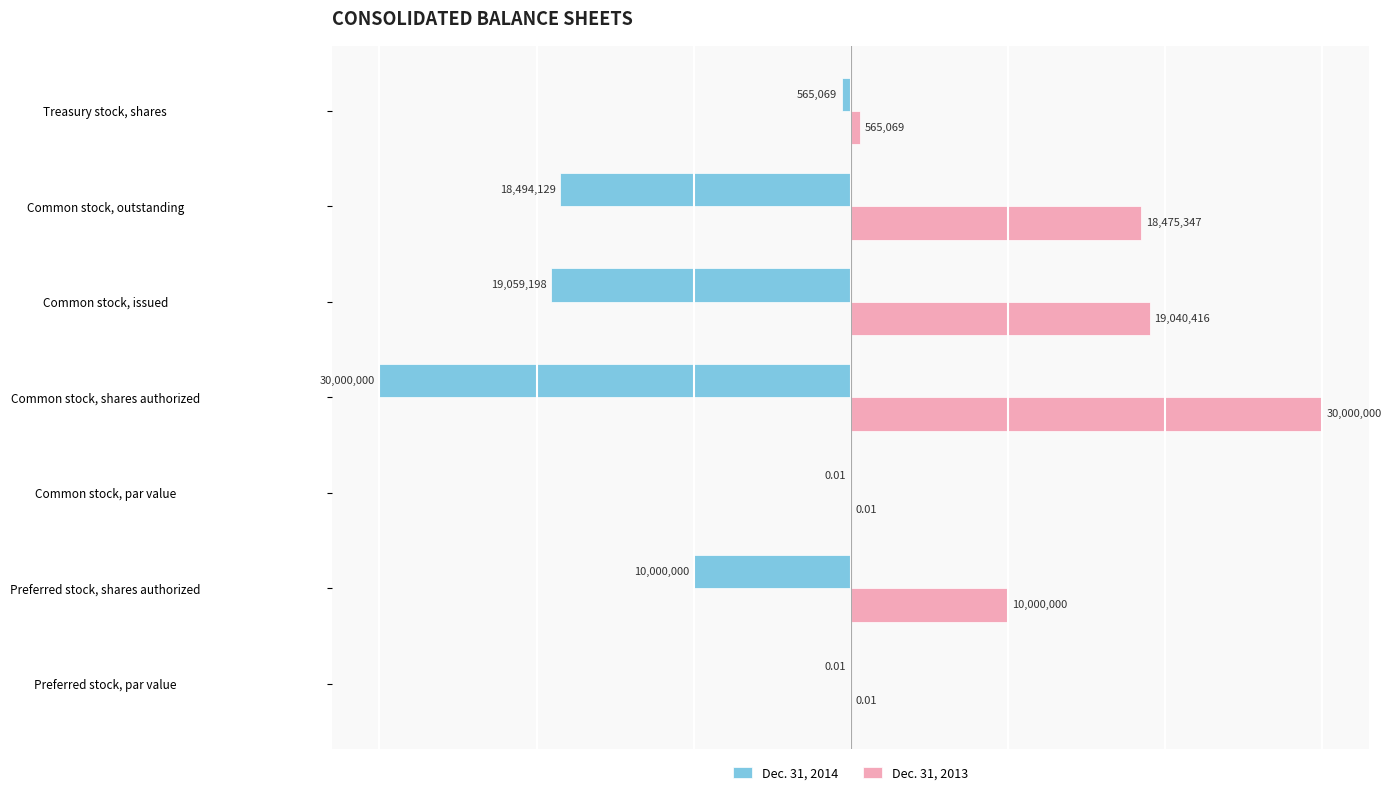

At which category does the chart reach its peak across all series?

Common stock, shares authorized